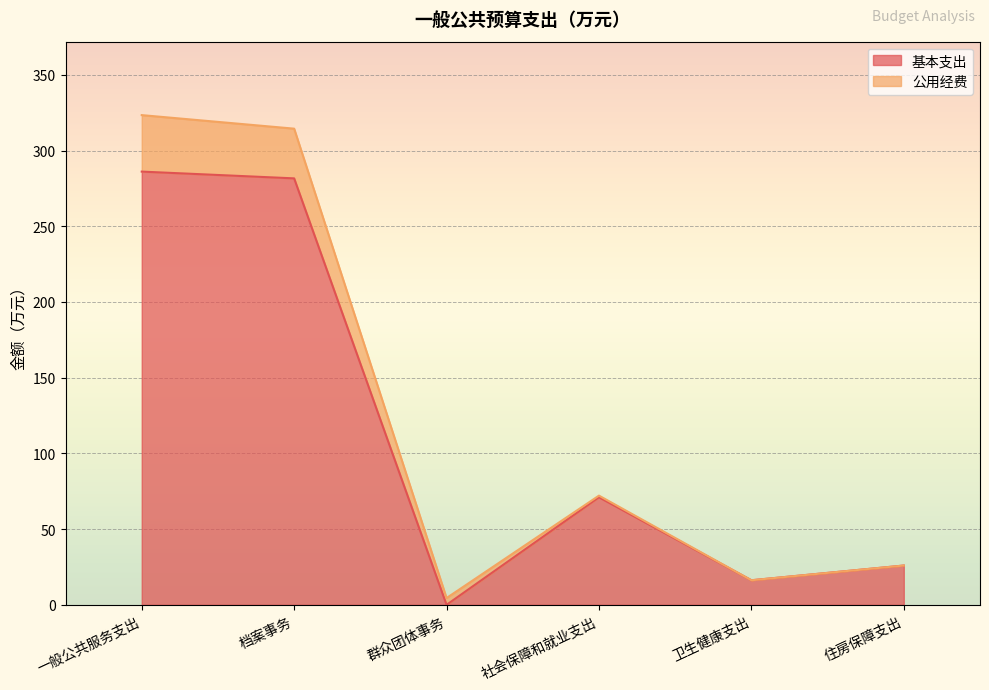

The chart shows a value of 286.1 at 一般公共服务支出. True or false?

True